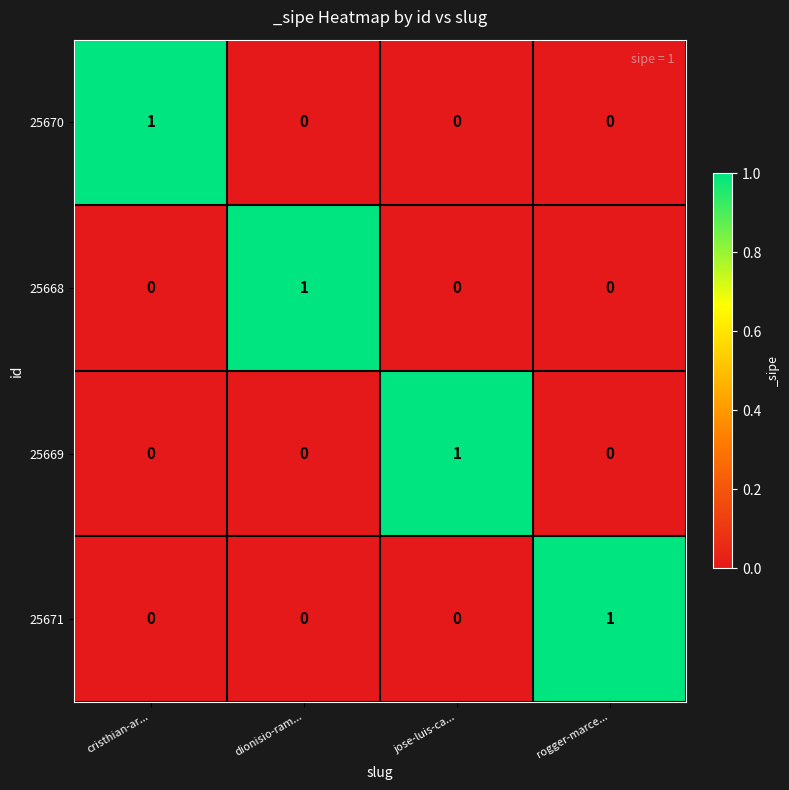

Reading left to right, what are all the values shown in this chart?

25670: 1	0	0	0
25668: 0	1	0	0
25669: 0	0	1	0
25671: 0	0	0	1